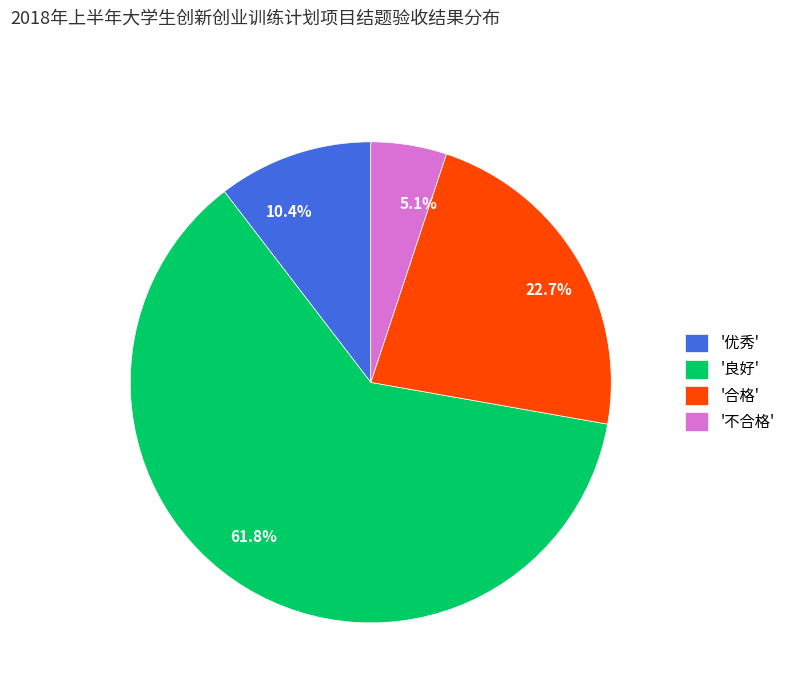

How many slices are in this pie chart?

4